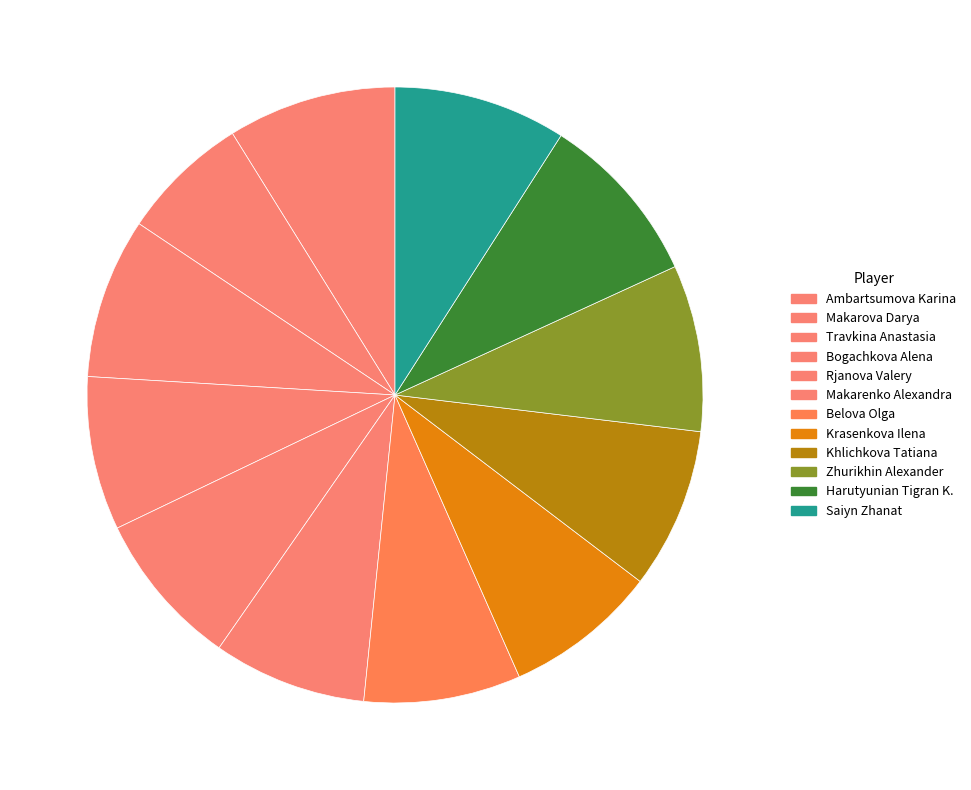

How many segments does this pie chart have?

12